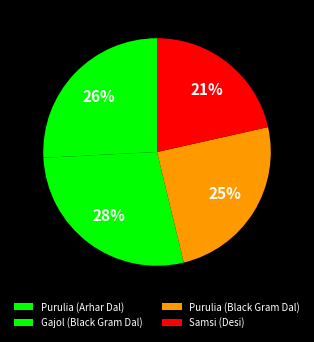

Between Purulia (Arhar Dal) and Samsi (Desi), which is larger?

Purulia (Arhar Dal)